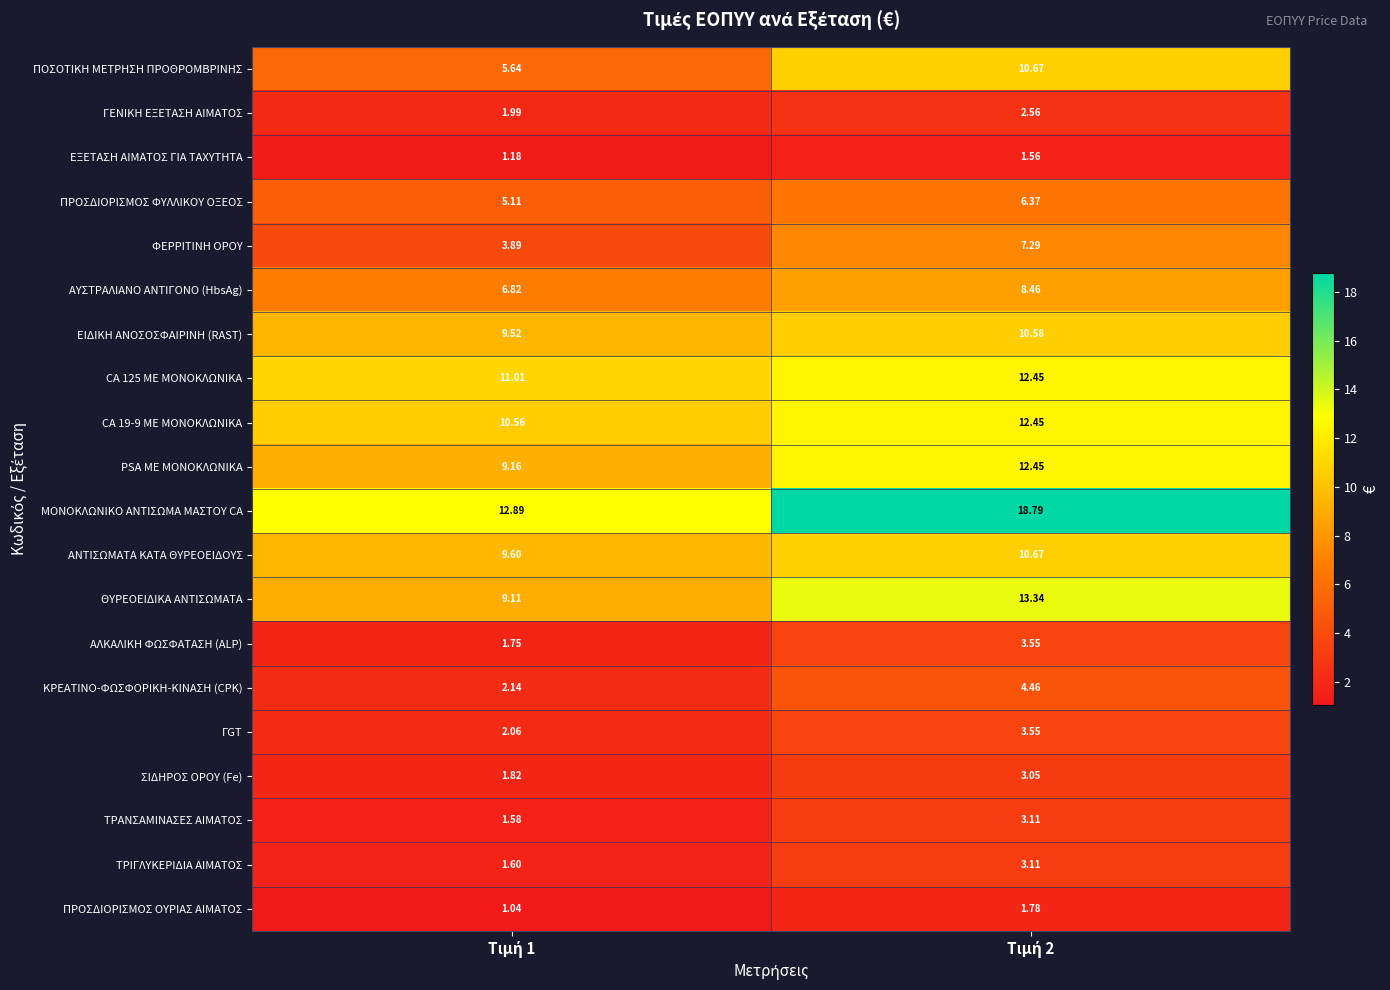

Which series has the largest range (max minus min)?

ΜΟΝΟΚΛΩΝΙΚΟ ΑΝΤΙΣΩΜΑ ΜΑΣΤΟΥ CA